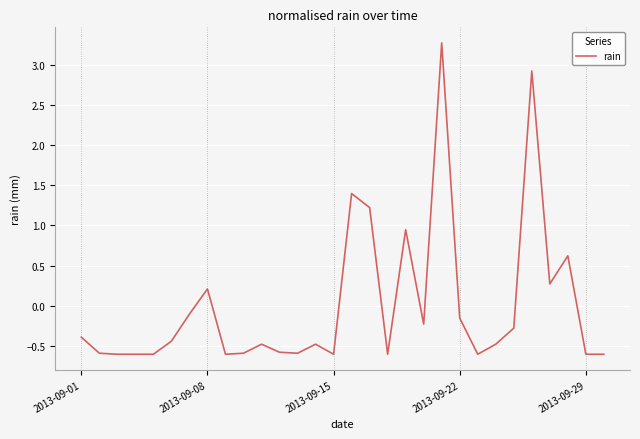

True or false: there are more than 0 points higher than both neighbors.

True